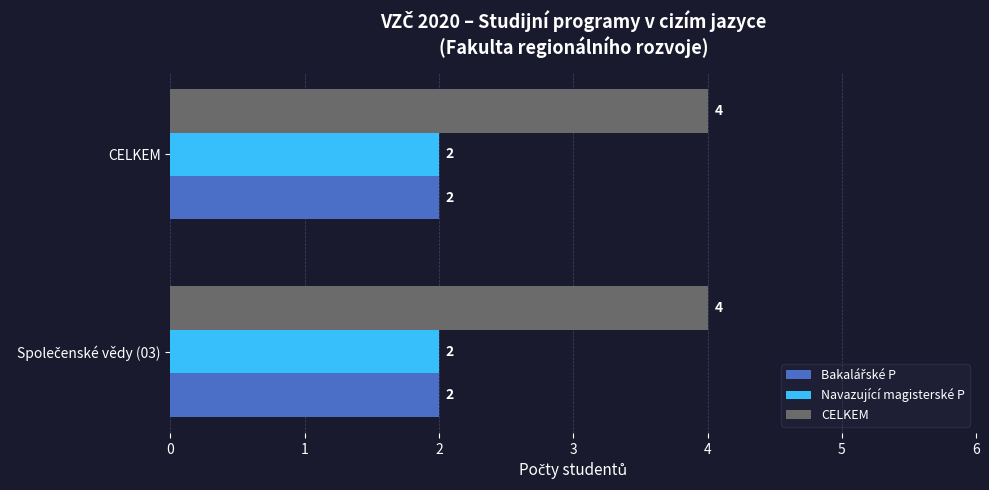

What is the minimum value for CELKEM?

4